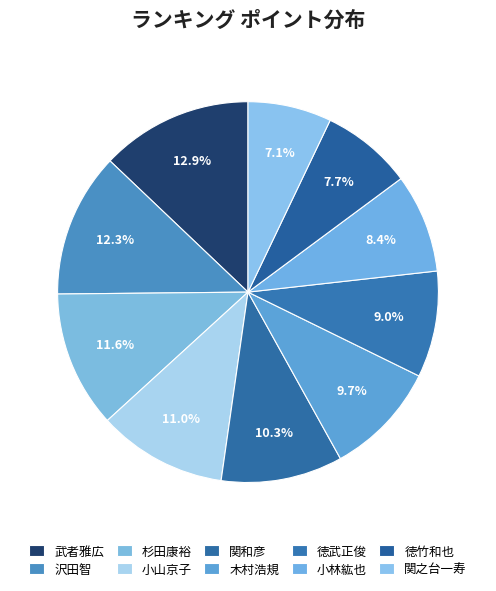

Is 小山京子 the majority of the pie?

No